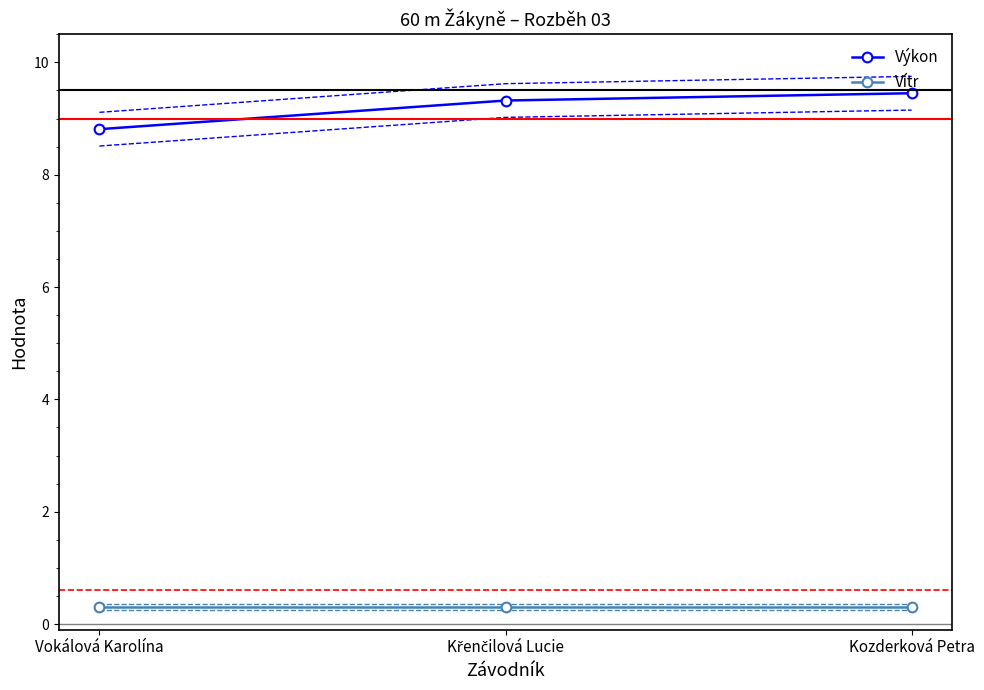

What position from the left is Křenčilová Lucie?

2